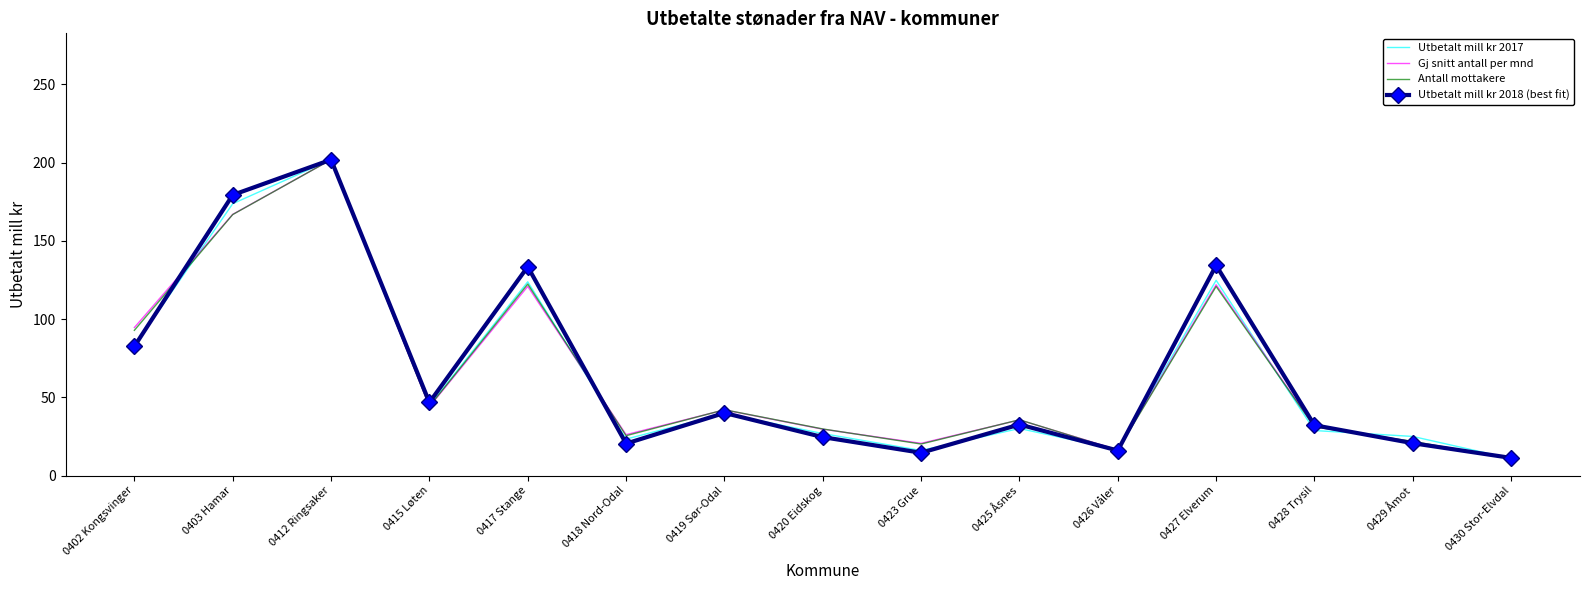

Is the value of Antall mottakere at 0430 Stor-Elvdal greater than the value of Utbetalt mill kr 2018 (best fit) at 0418 Nord-Odal?

No